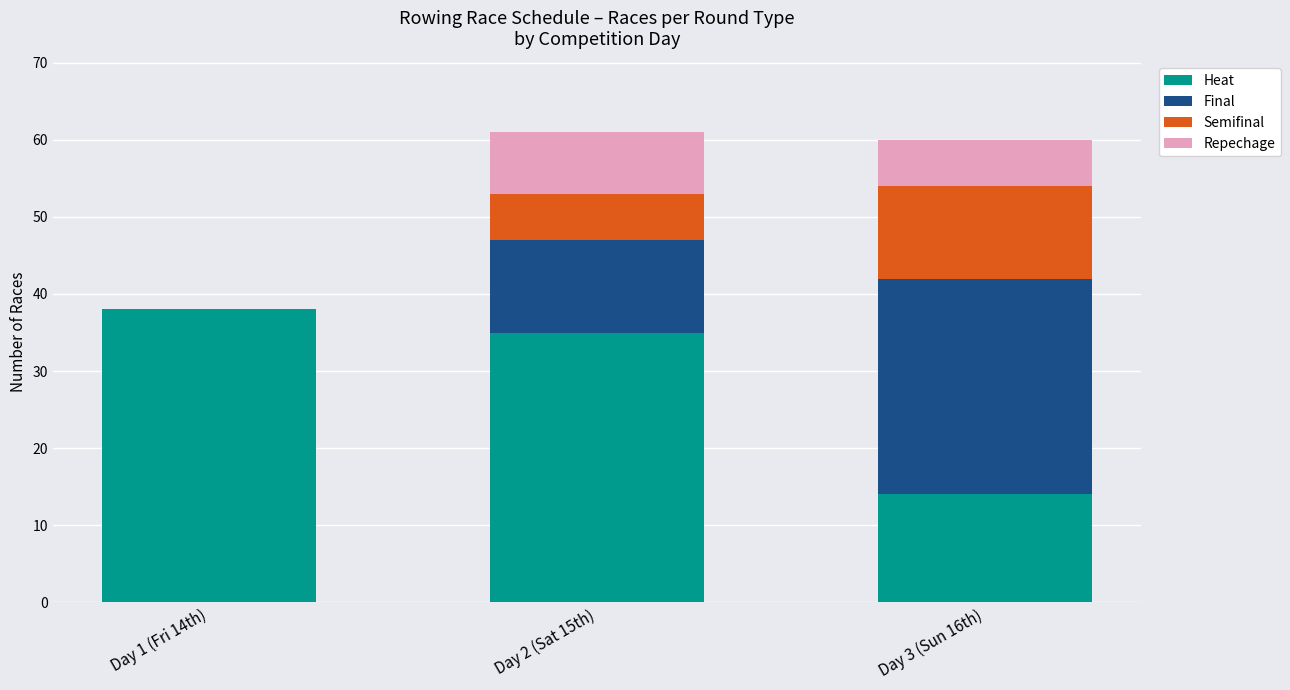

Is it true that Heat equals 9 at Day 3 (Sun 16th)?

False